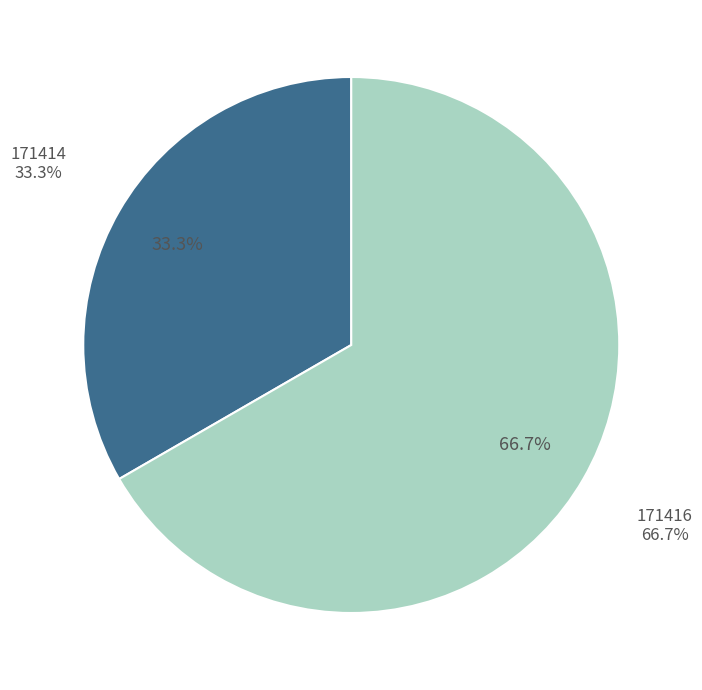

Is it true that 171416 is 67% of the pie?

True